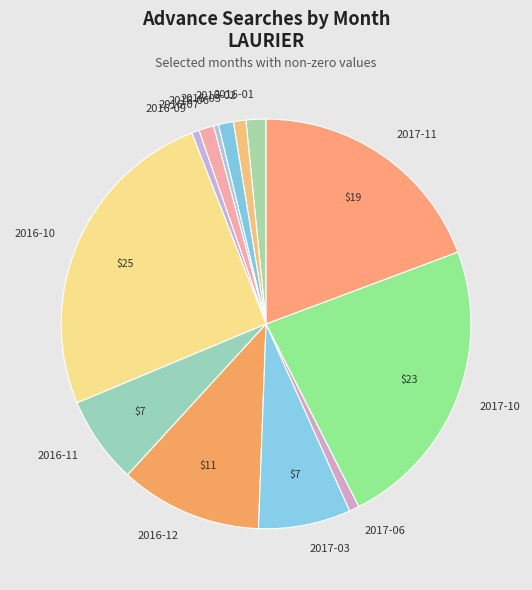

Is there any slice that represents more than half of the pie?

No